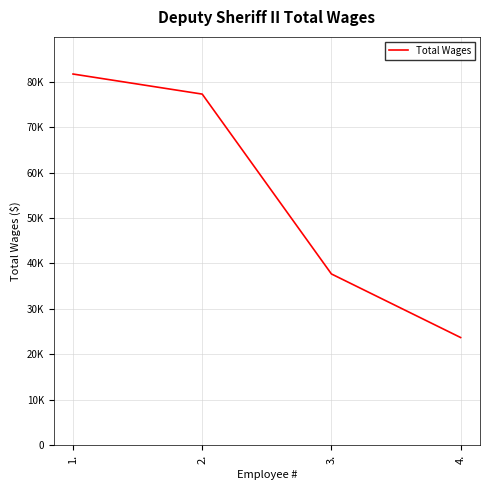

What is the maximum value shown in the chart?

81669